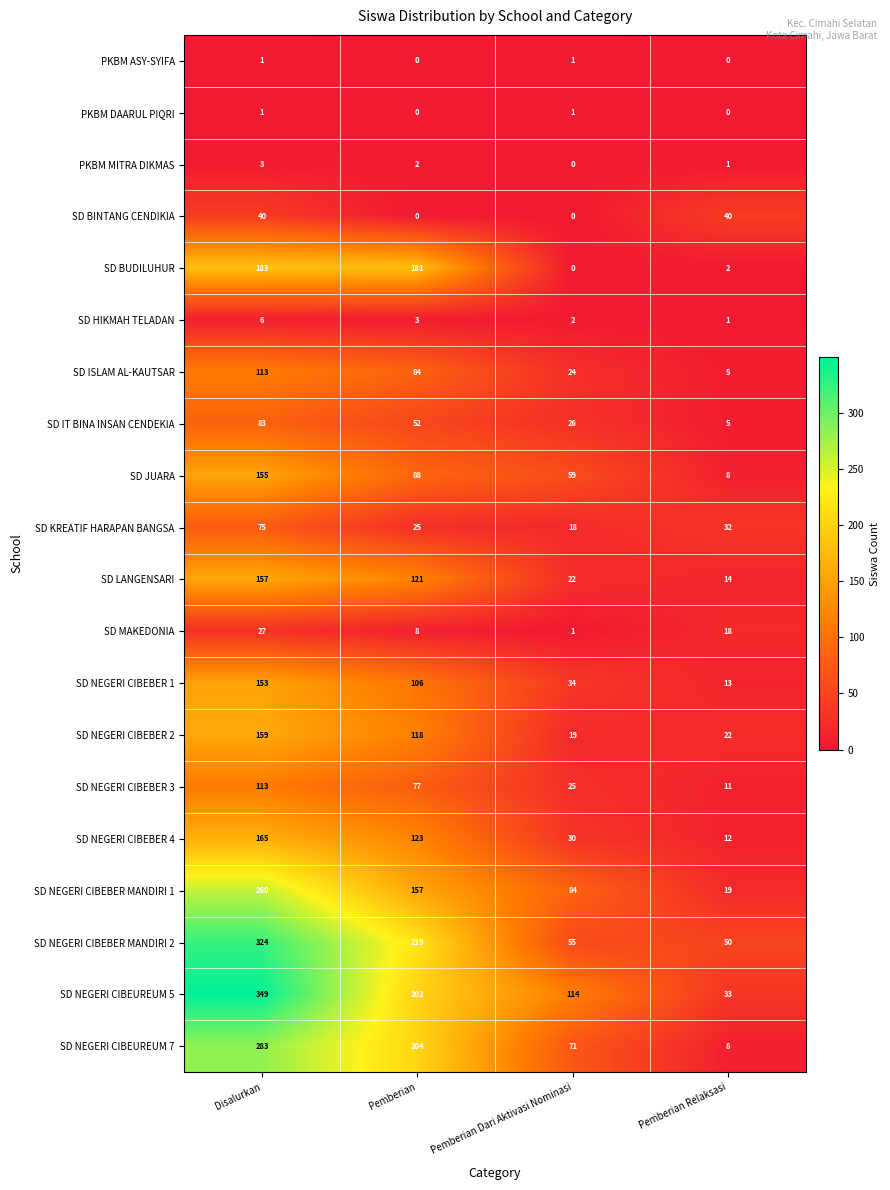

Rank the categories by SD NEGERI CIBEUREUM 7 value from lowest to highest.

Pemberian Relaksasi, Pemberian Dari Aktivasi Nominasi, Pemberian, Disalurkan